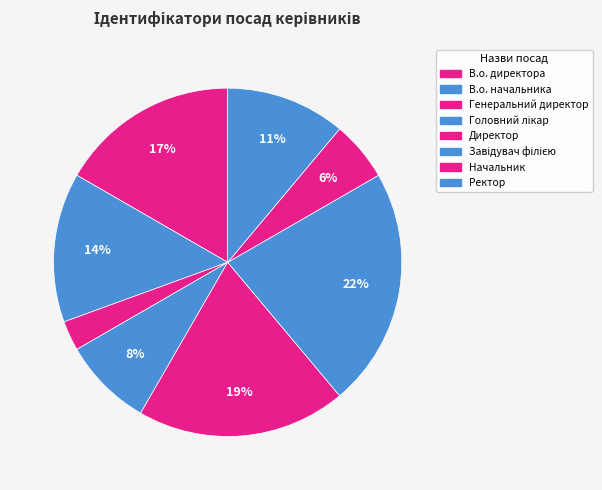

How many slices are in this pie chart?

8